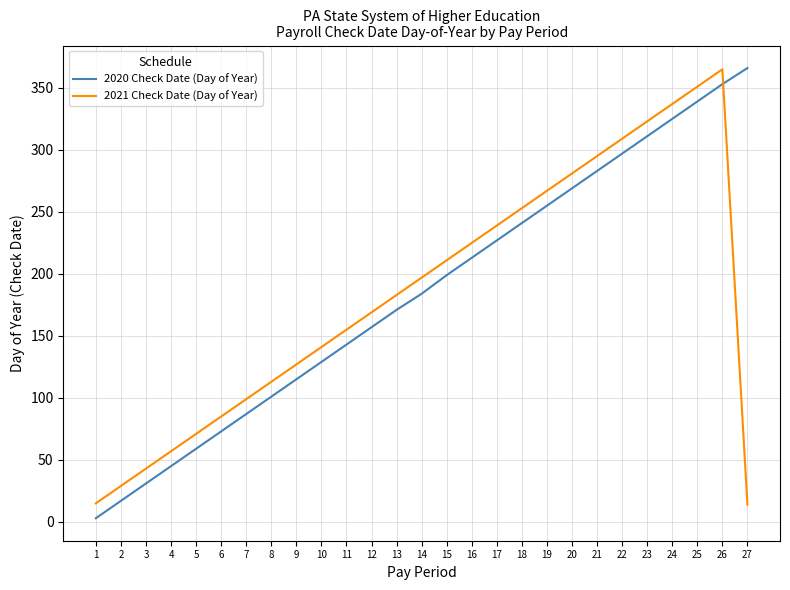

The value of 2020 Check Date (Day of Year) at 10 is 190. True or false?

False